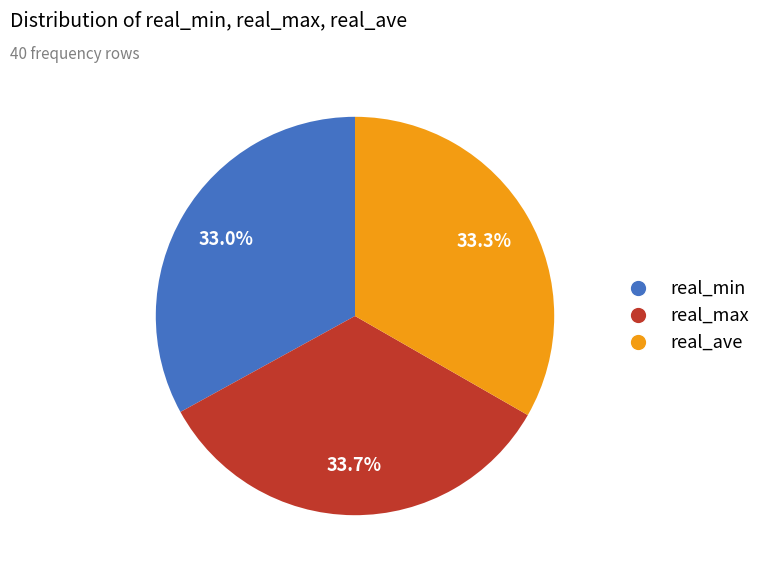

What portion of the pie excludes real_max?

66.3%